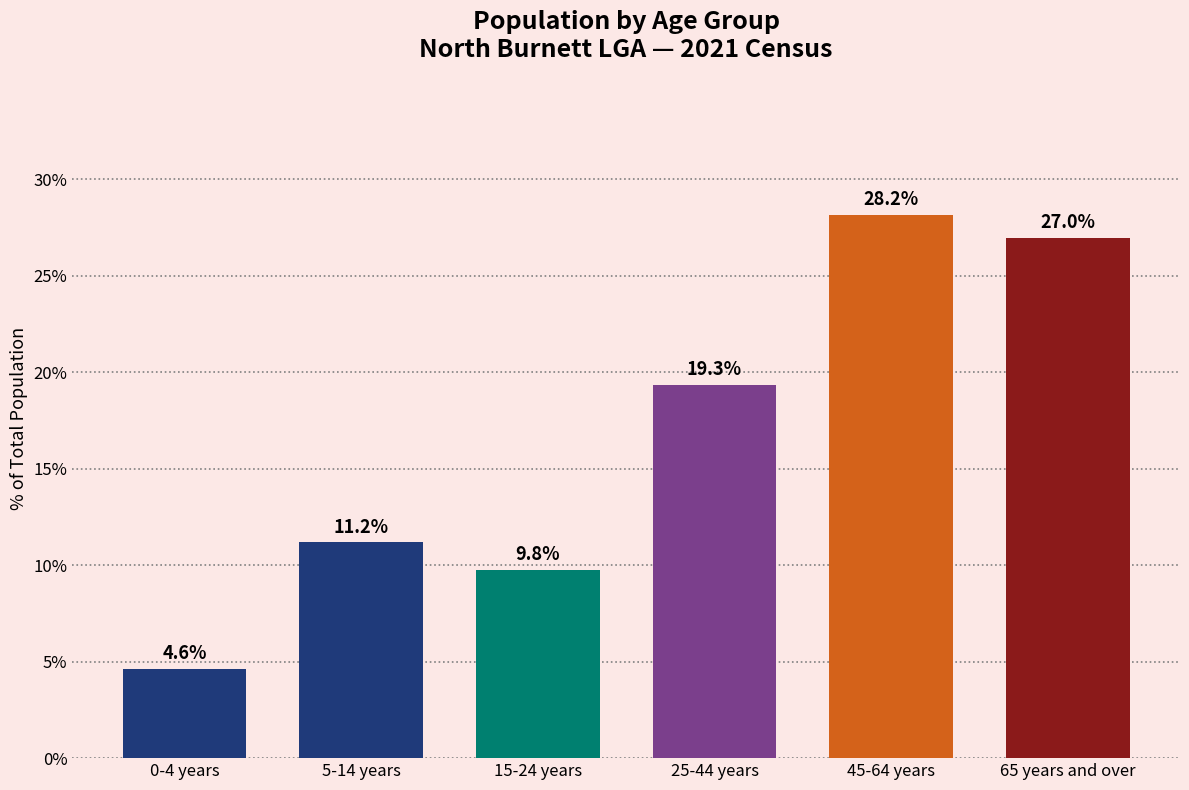

Reading left to right, transcribe all the data shown in this chart.

0-4 years=4.6	5-14 years=11.2	15-24 years=9.8	25-44 years=19.3	45-64 years=28.2	65 years and over=27.0